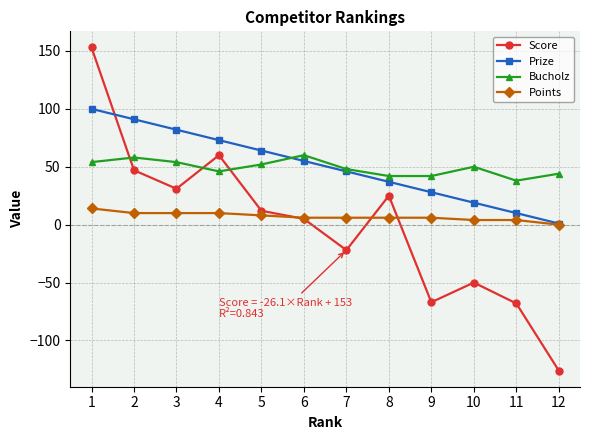

Is the value of Bucholz at 2 greater than the value of Score at 9?

Yes